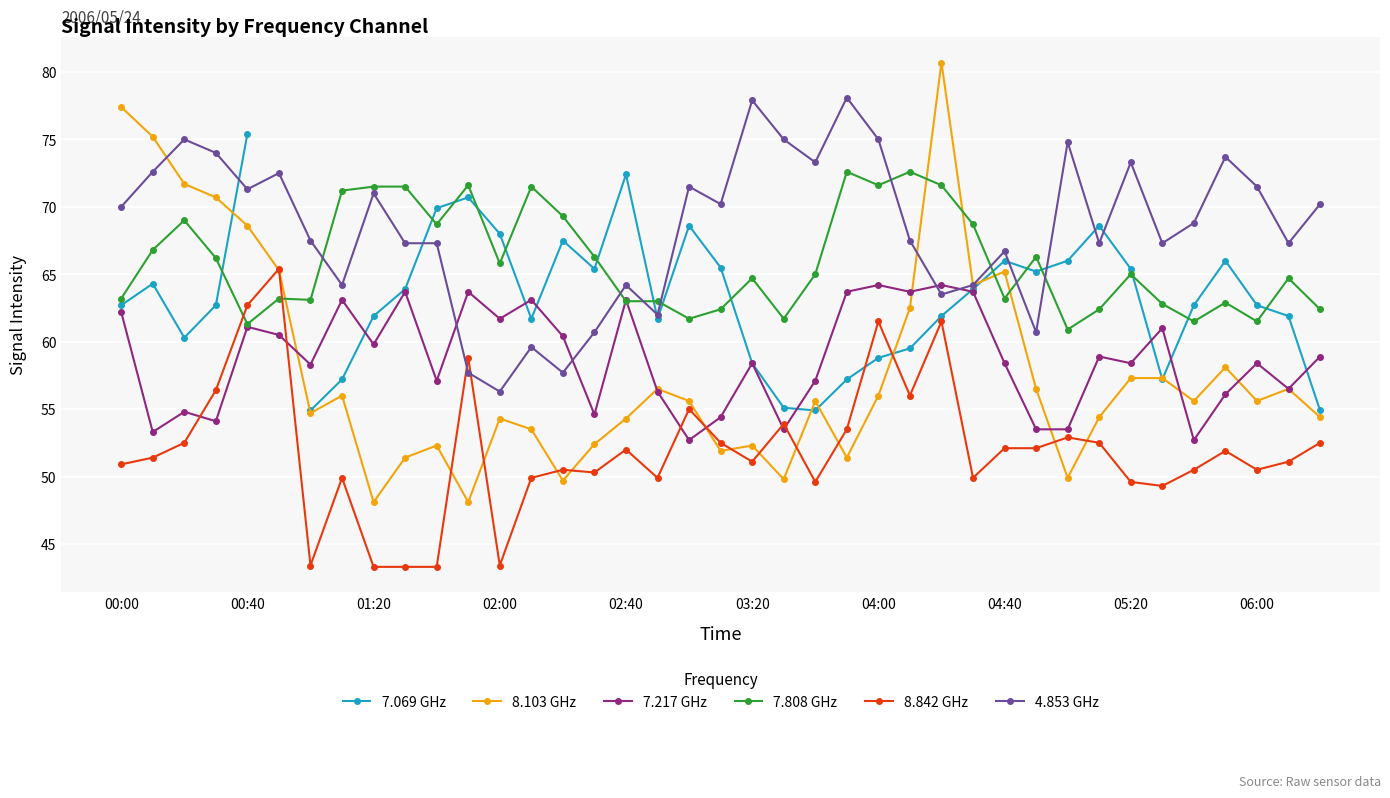

After their last crossing, which series has the higher values: 8.842 GHz or 4.853 GHz?

4.853 GHz